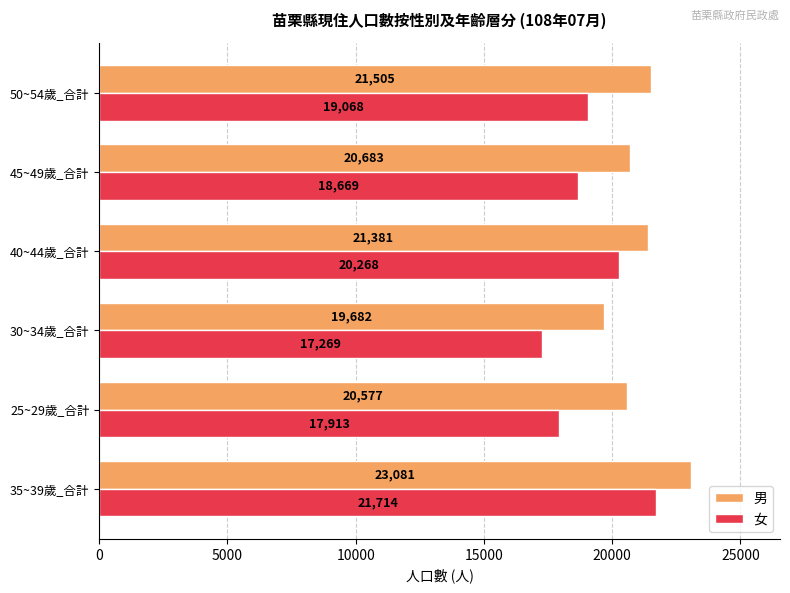

What is the average value of the 女 series?

19150